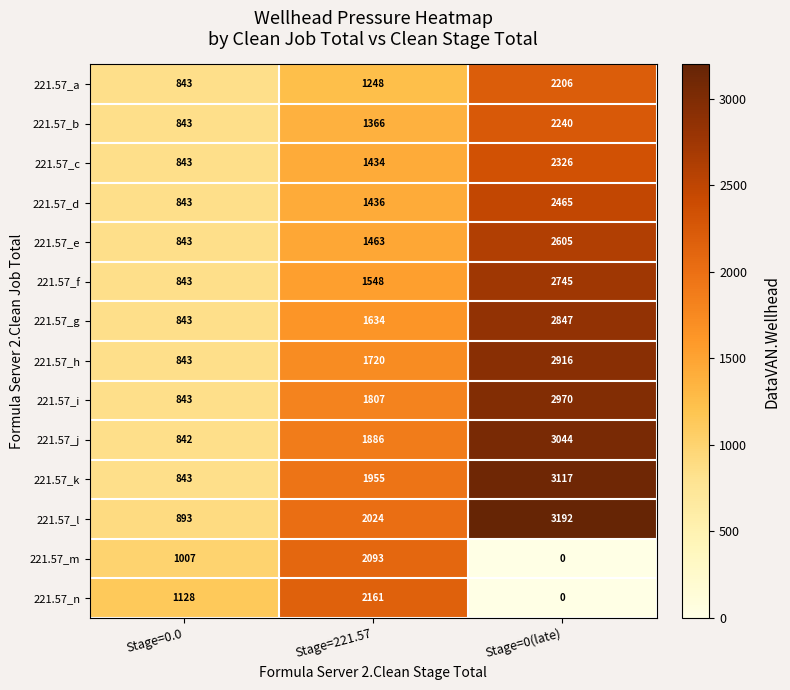

Rank the series by their maximum value, from highest to lowest.

221.57_l, 221.57_k, 221.57_j, 221.57_i, 221.57_h, 221.57_g, 221.57_f, 221.57_e, 221.57_d, 221.57_c, 221.57_b, 221.57_a, 221.57_n, 221.57_m